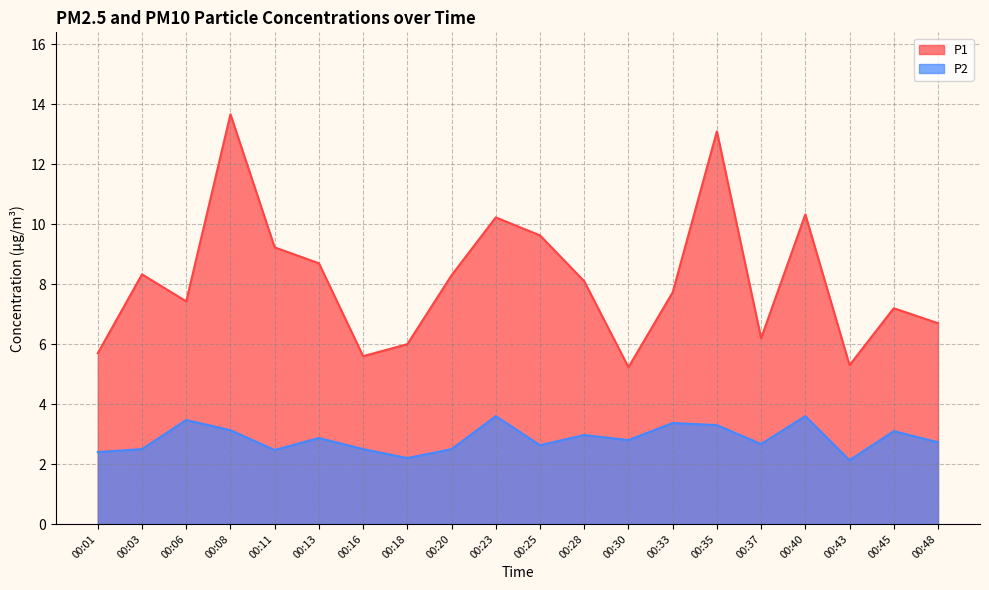

What is the difference between the P1 values at 00:03 and 00:08?

5.3